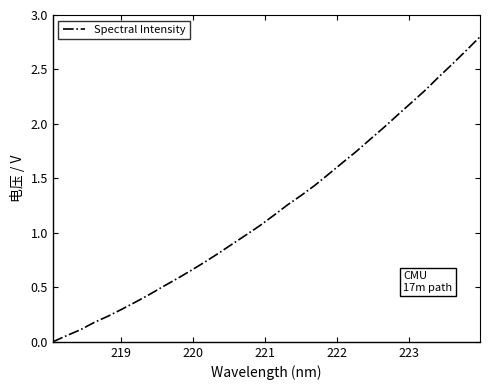

What is the greatest value displayed?

2.8